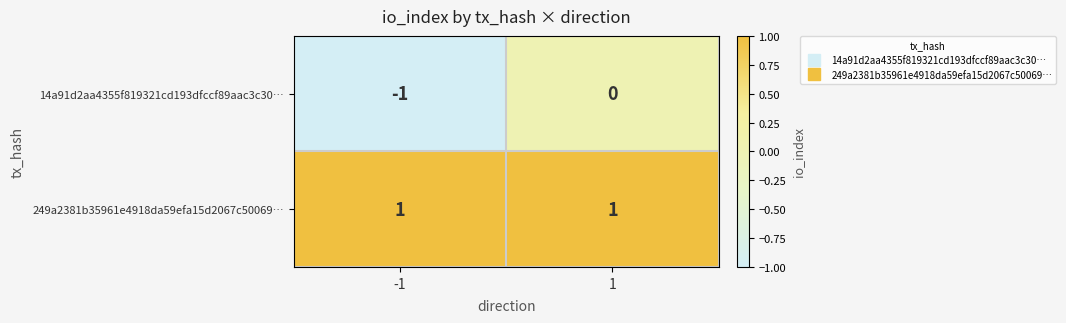

Which series has the largest range (max minus min)?

14a91d2aa4355f819321cd193dfccf89aac3c30…